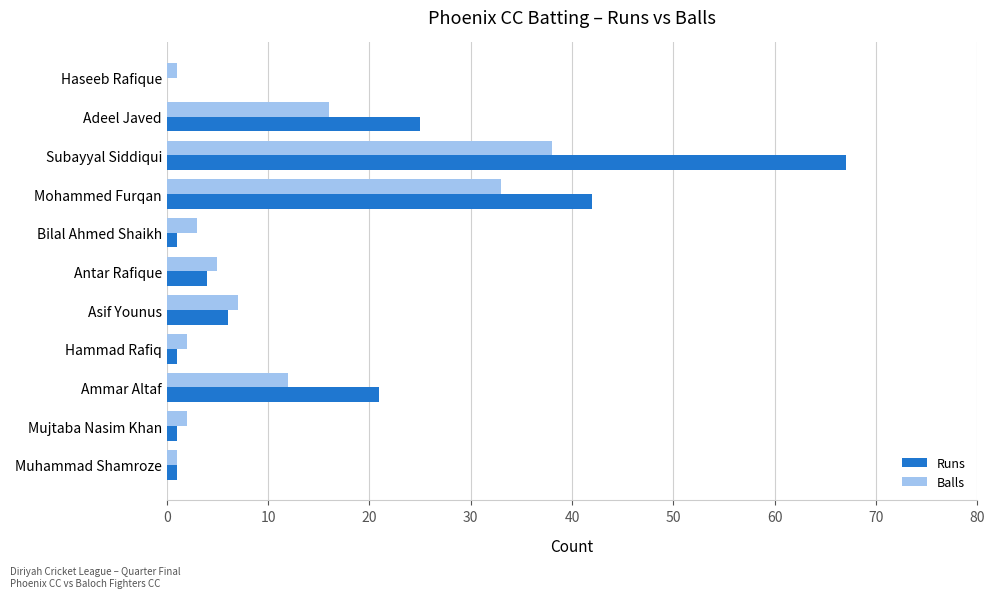

Which category has the highest value across all series?

Subayyal Siddiqui